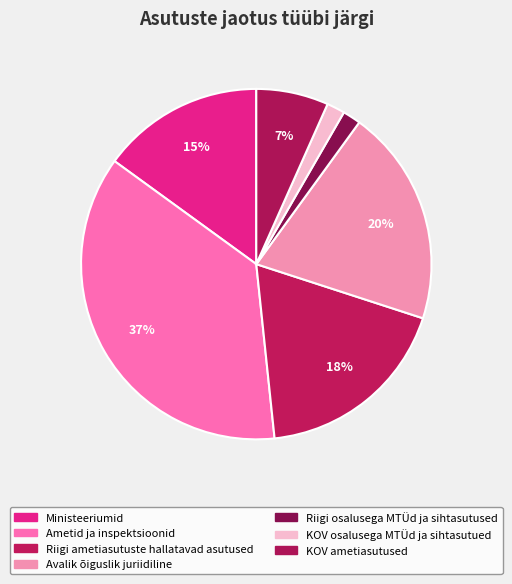

True or false: Avalik õiguslik juriidiline accounts for 20% of the total.

True